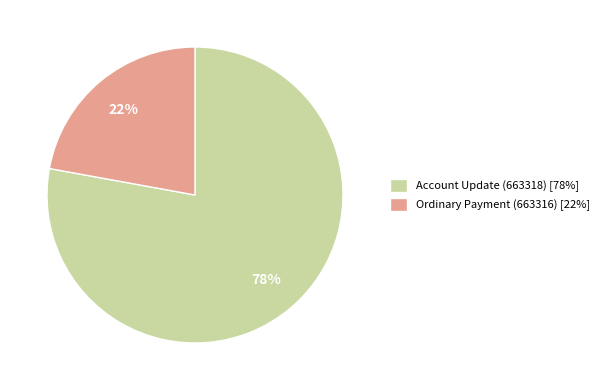

To the nearest percent, what is the difference between the Account Update (663318) and Ordinary Payment (663316) slice percentages?

56%